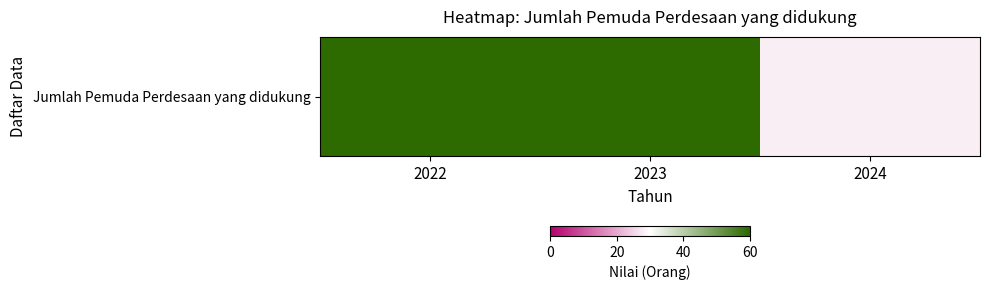

What is the minimum value shown in the chart?

28